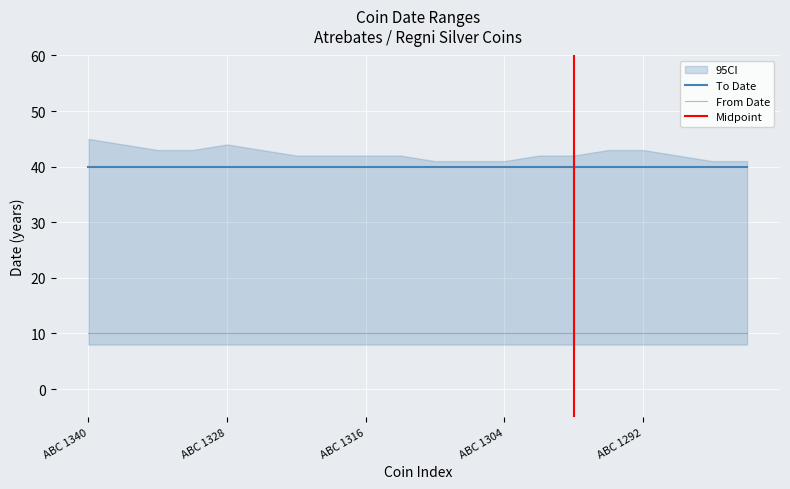

At how many categories does at least one series exceed 10?

20